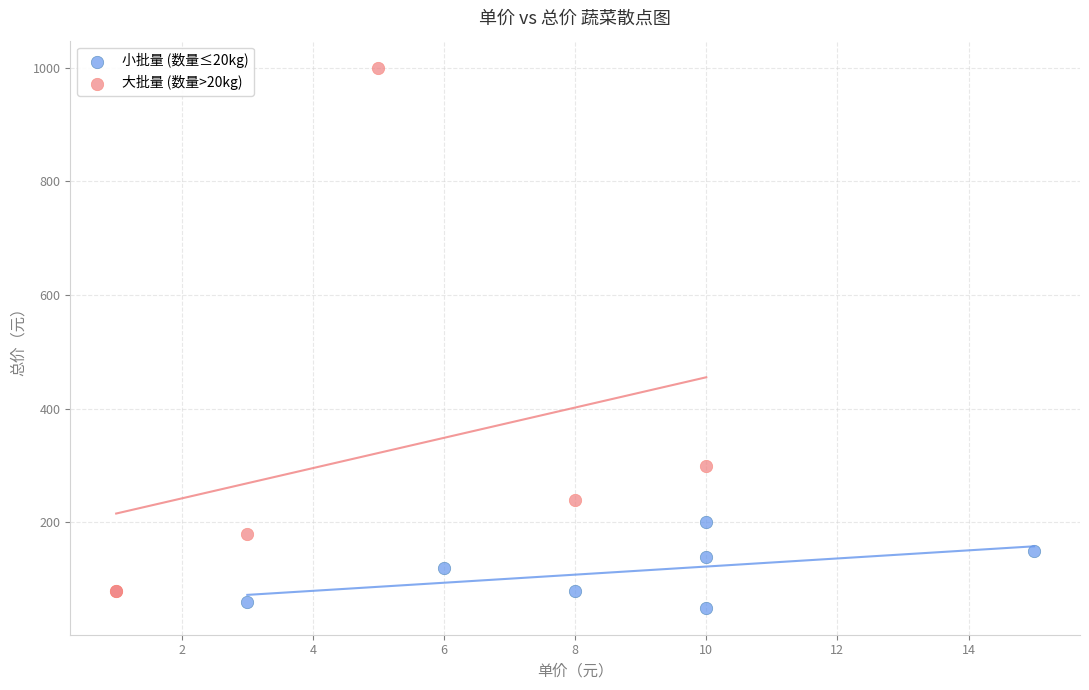

Which series reaches the maximum Y coordinate?

大批量 (数量>20kg)